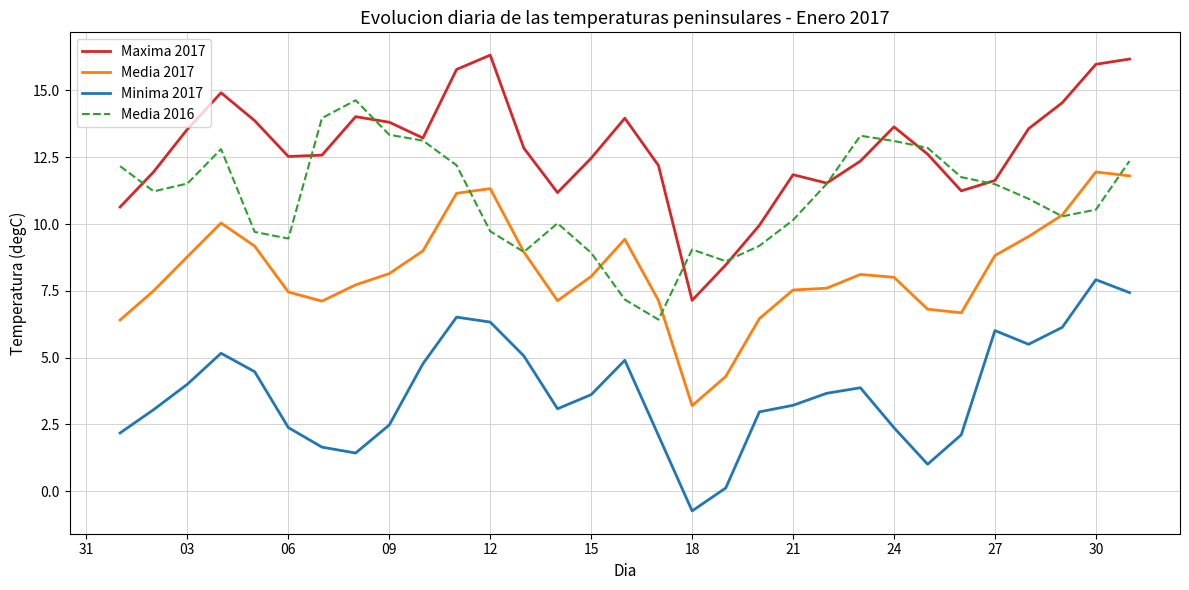

Which series has the largest range (max minus min)?

Maxima 2017